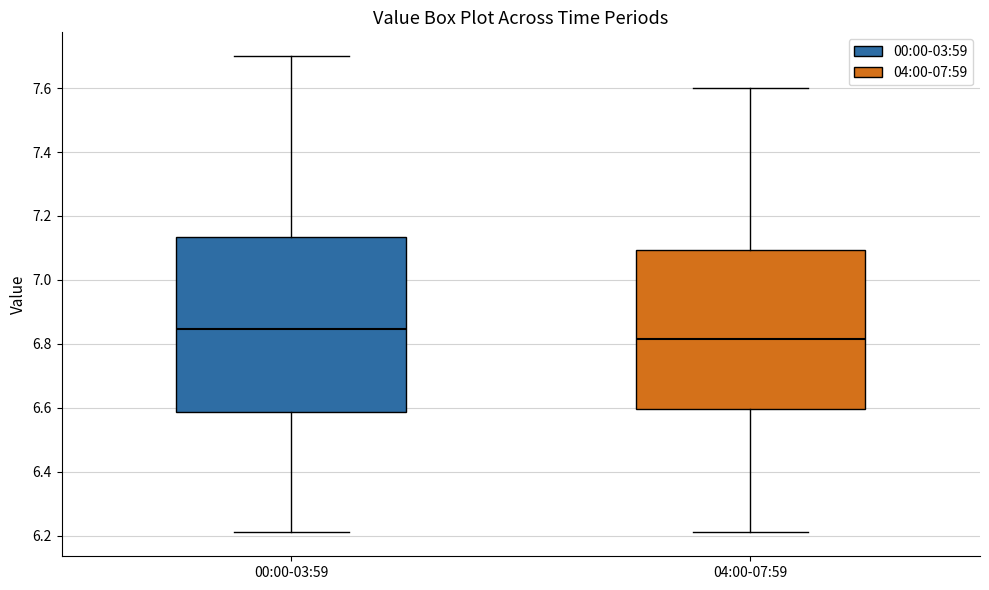

Comparing the boxes themselves (not the whiskers), which one is the tallest?

00:00-03:59